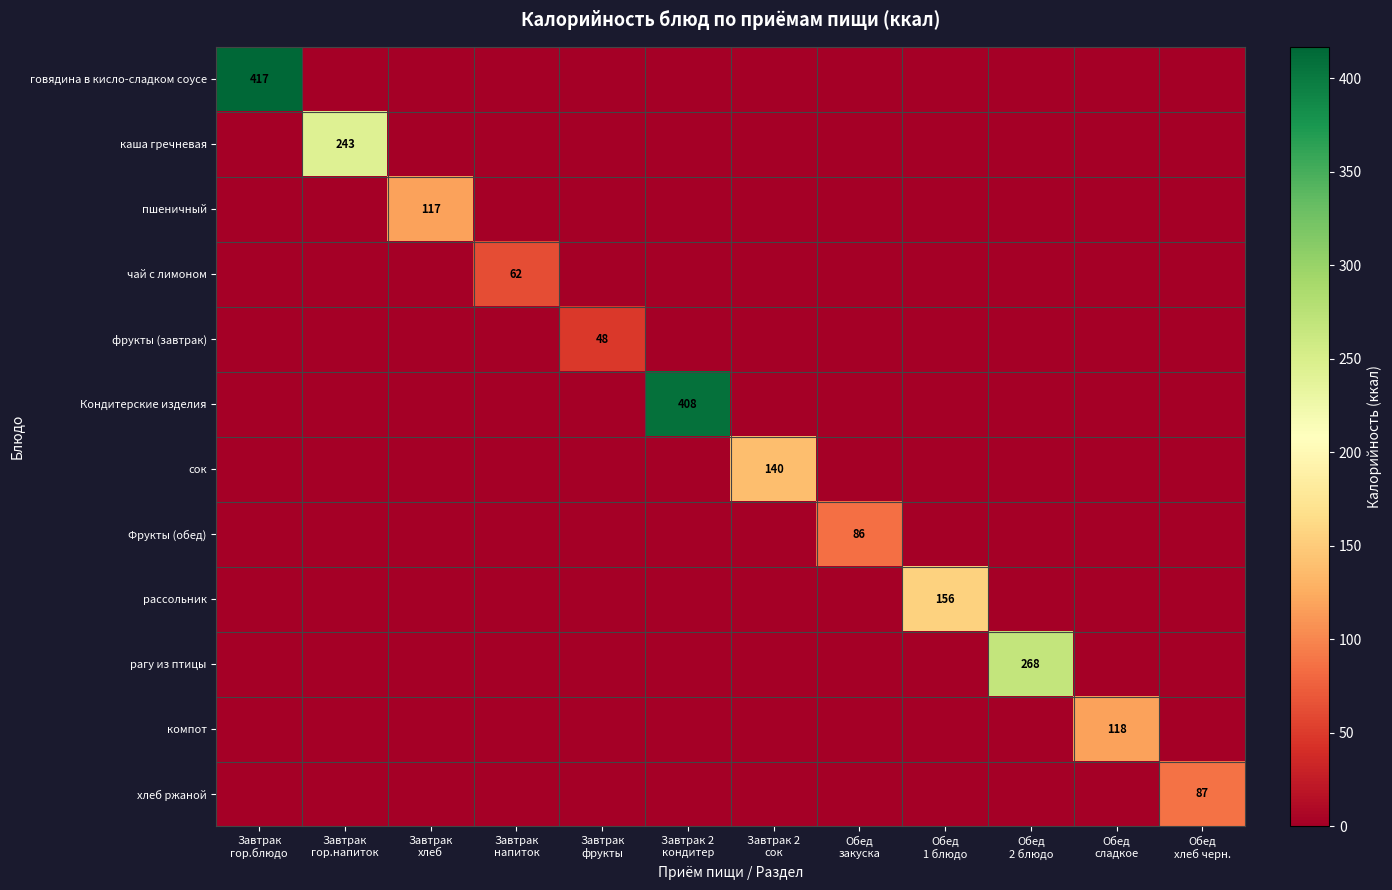

What is the average value of the Кондитерские изделия series?

34.0